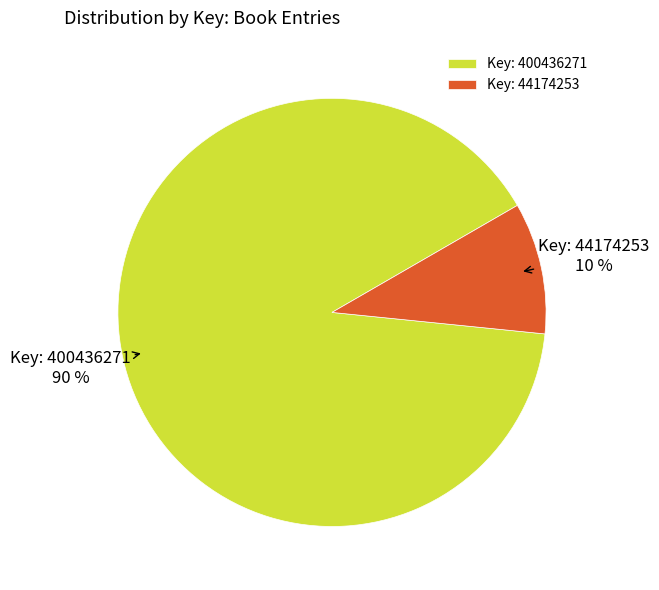

True or false: Key: 400436271 accounts for 90% of the total.

True